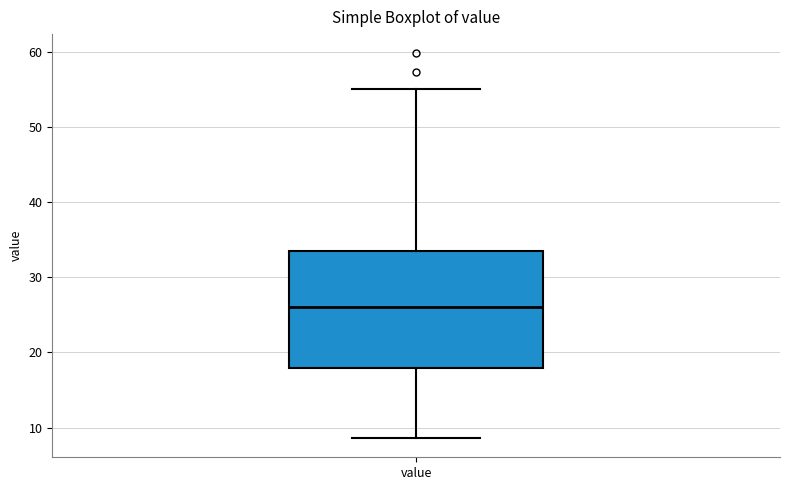

Read this box plot against the y-axis: the position of the median line, the range covered by the box, and the ends of both whiskers. The values are not printed on the chart, so give them approximately, as read against the axis.

median 26, box 18 to 34, whiskers 9 to 55